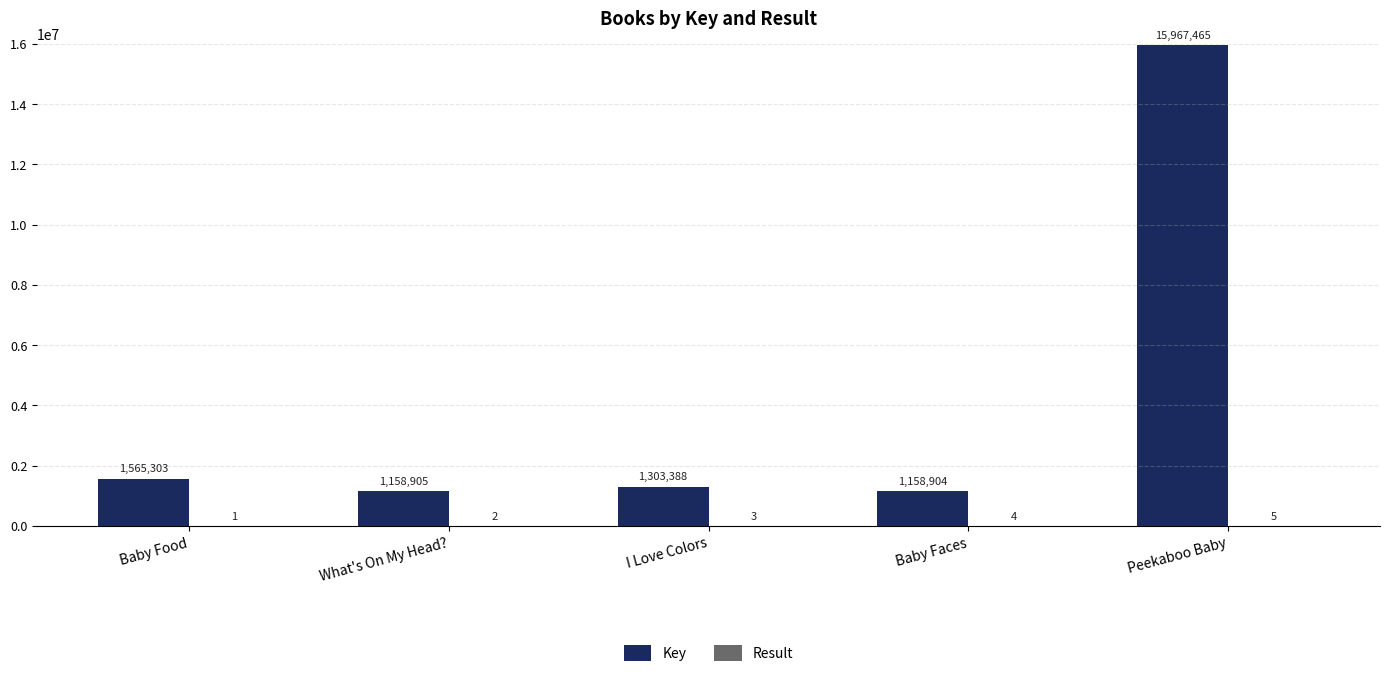

How many categories are shown in the chart?

5